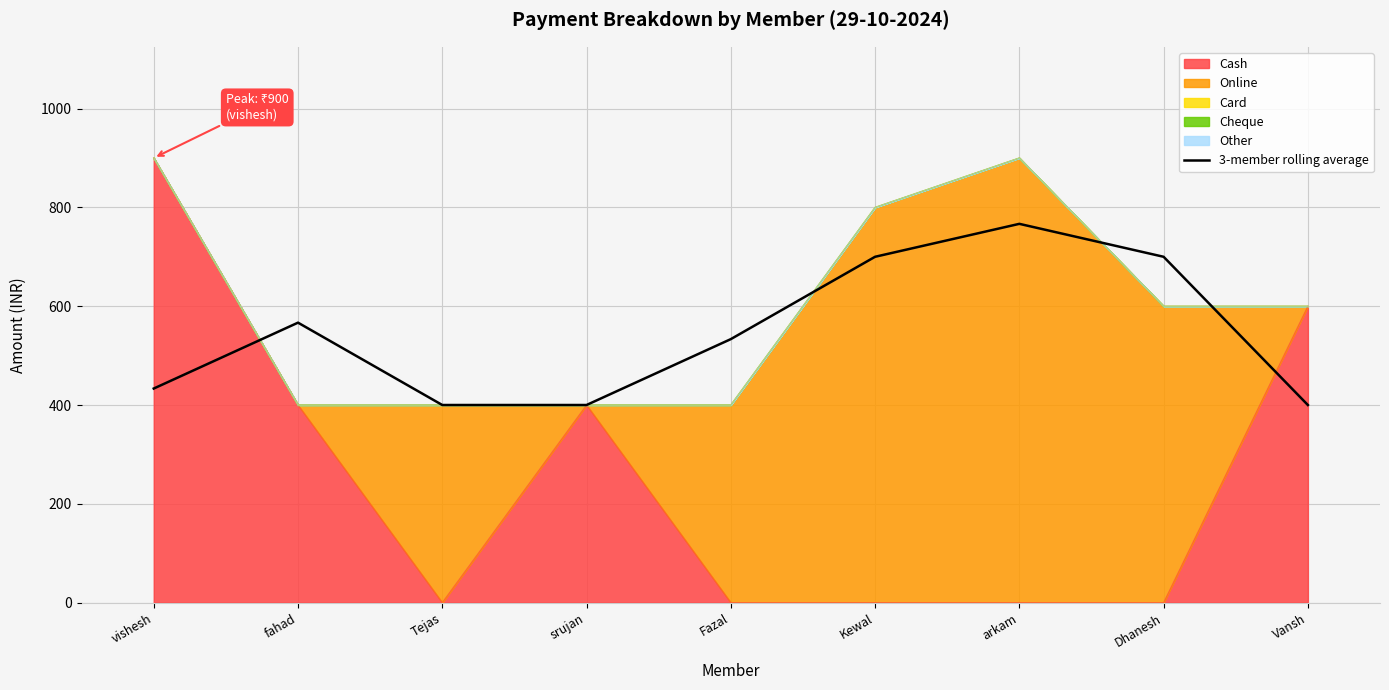

What position from the right is vishesh?

9